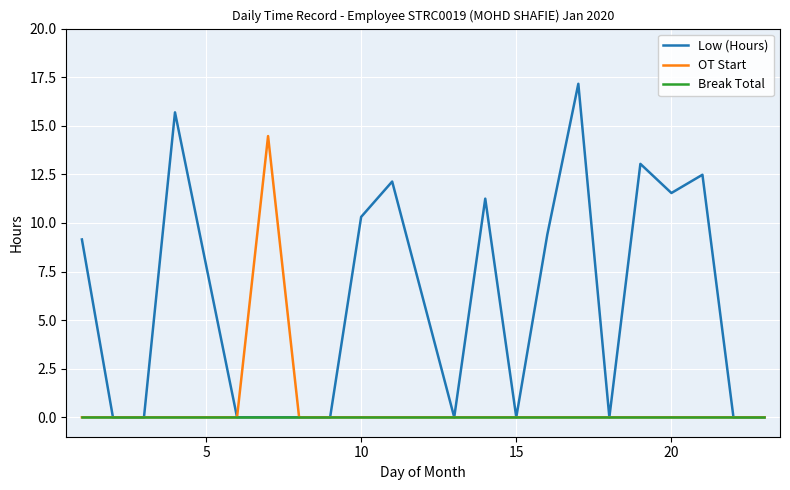

Which series has the largest range (max minus min)?

Low (Hours)